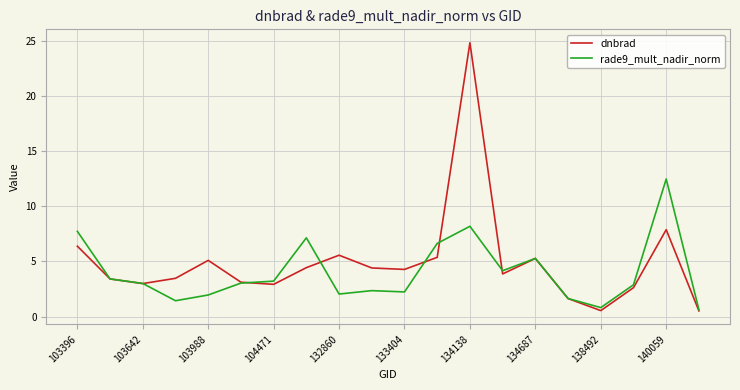

What is the greatest value displayed?

24.9